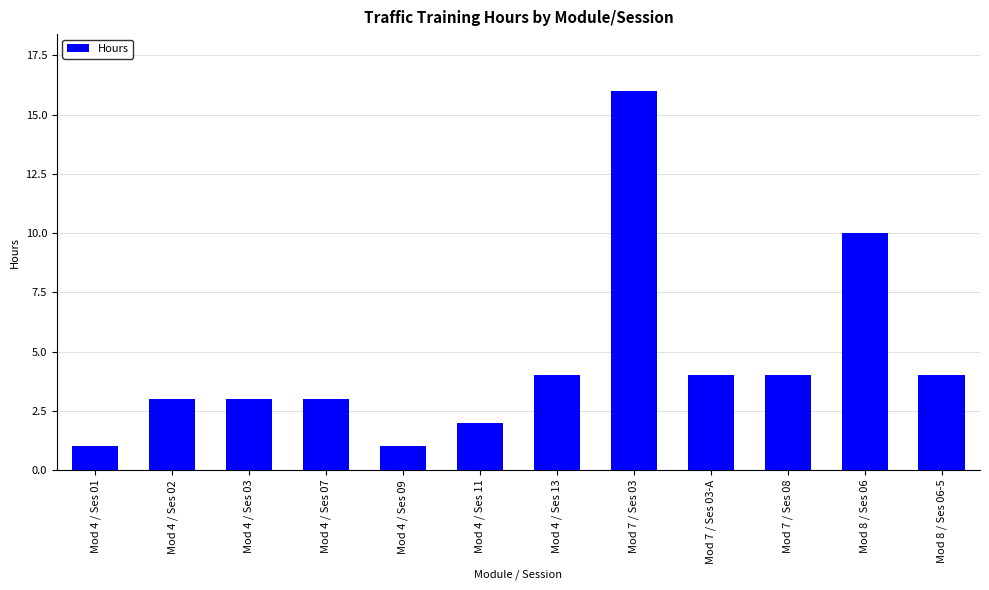

What is the value of the 12th bar from the left?

4